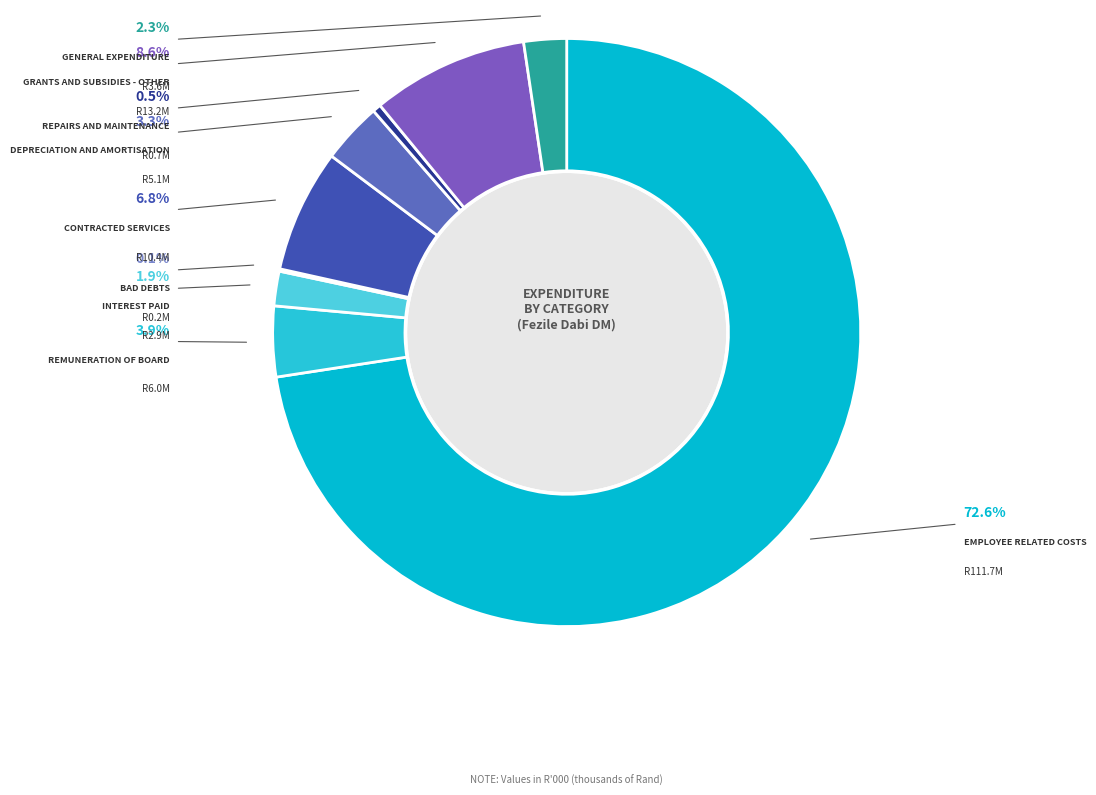

How many segments does this pie chart have?

9